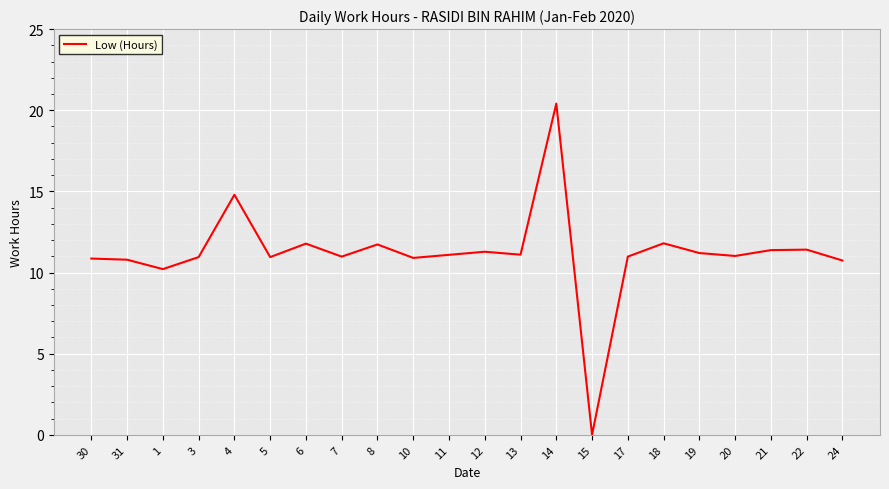

True or false: the data shows 11.8 at 6.

True